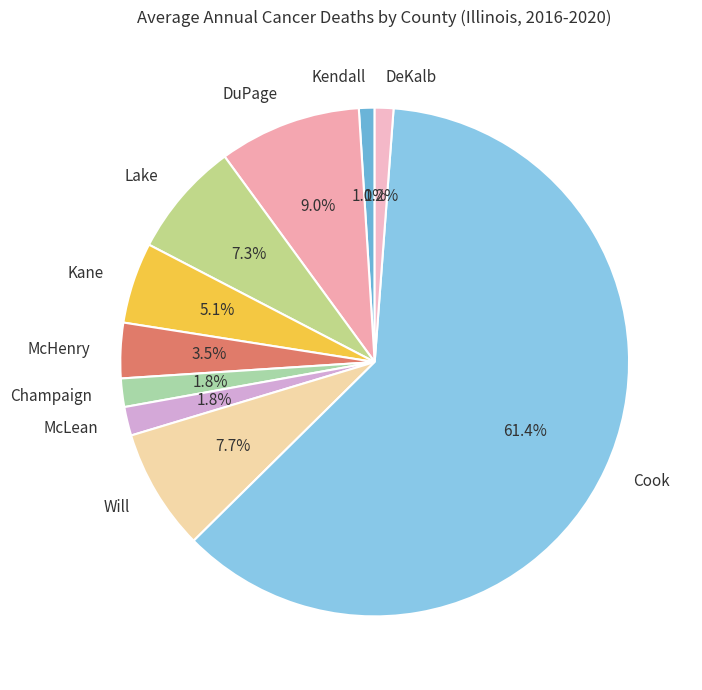

What portion of the pie excludes DuPage?

91.0%